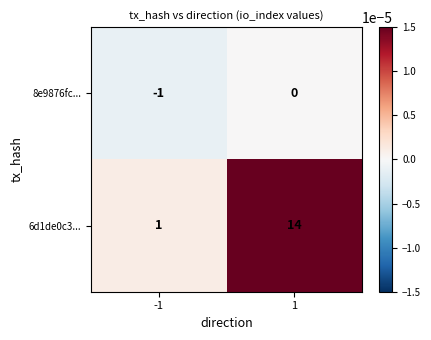

List the series in order of their overall mean, highest first.

6d1de0c3..., 8e9876fc...